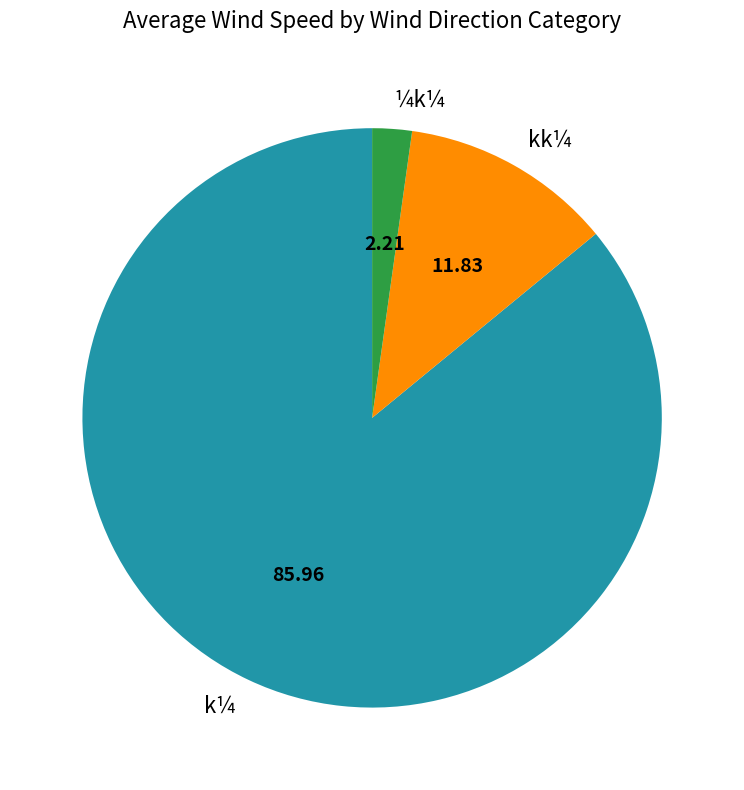

Does any single category account for the majority?

Yes